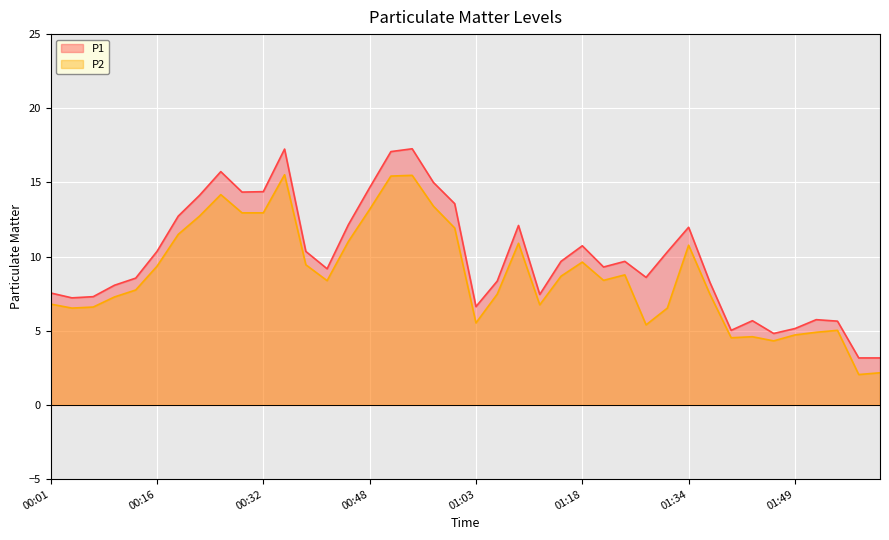

At which category does P2 reach its first local peak?

8